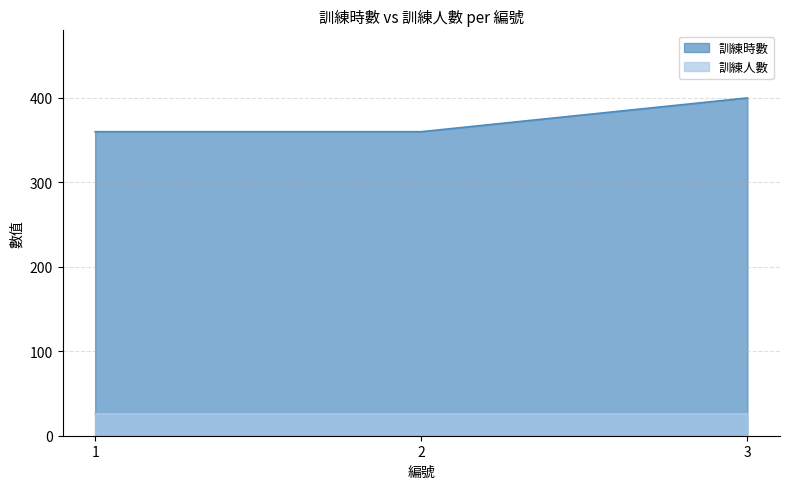

What is the minimum value shown in the chart?

26